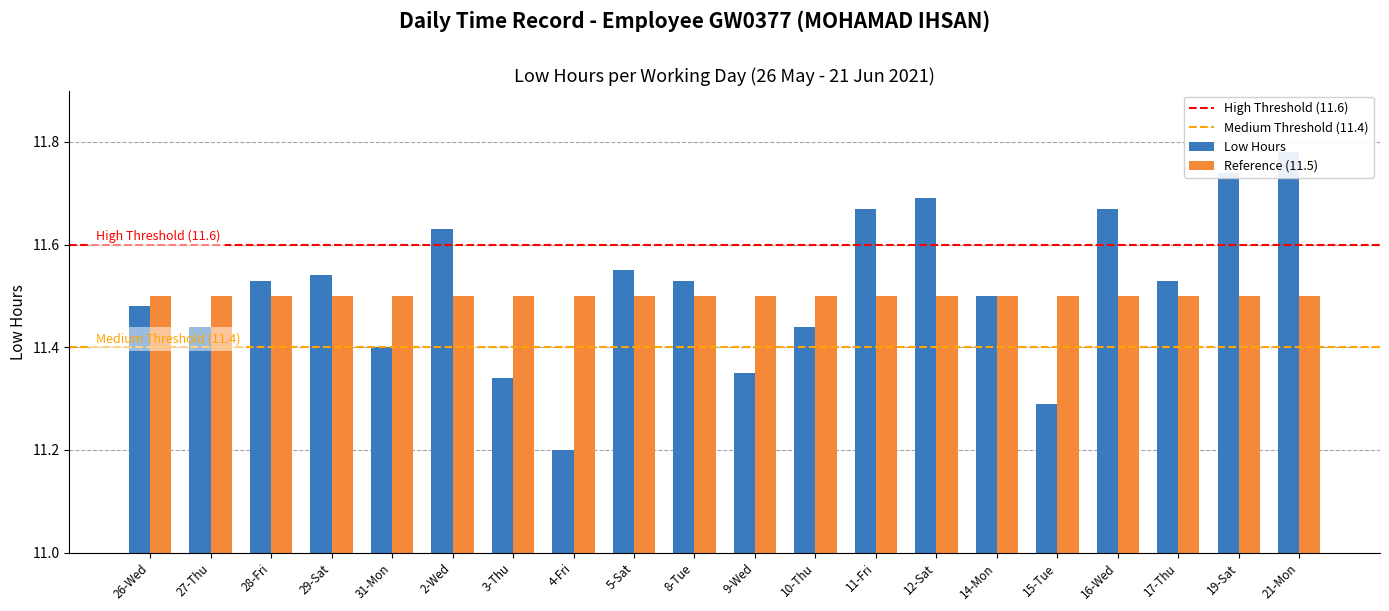

Where is the data nearest to the value 11?

4-Fri